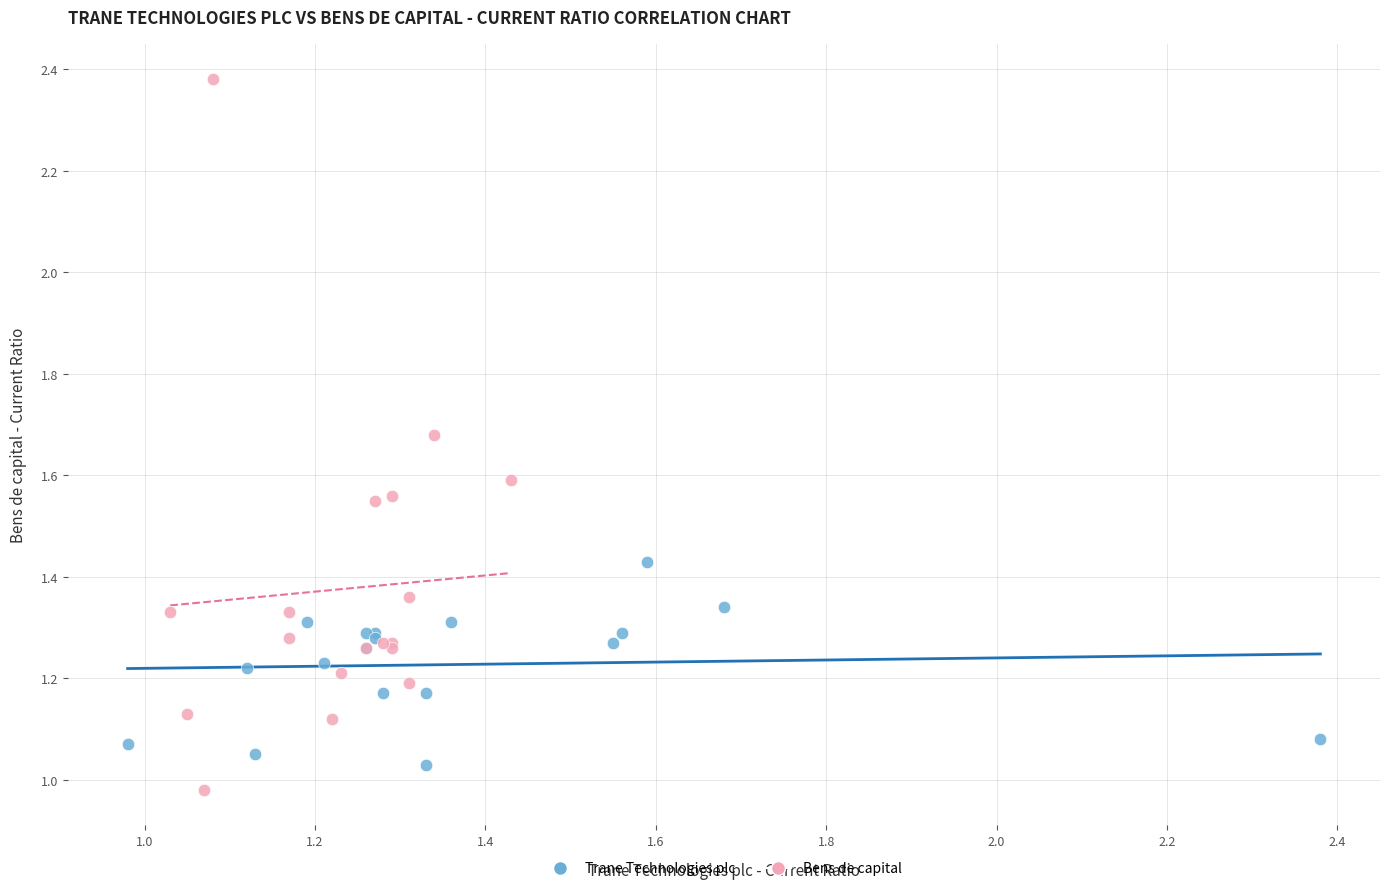

Which series has the largest Y range (max minus min)?

Bens de capital